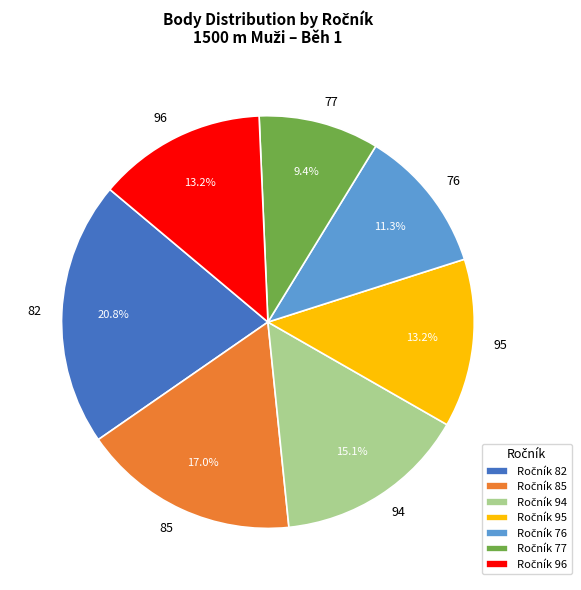

To the nearest percent, what is the difference between the 95 and 94 slice percentages?

2%